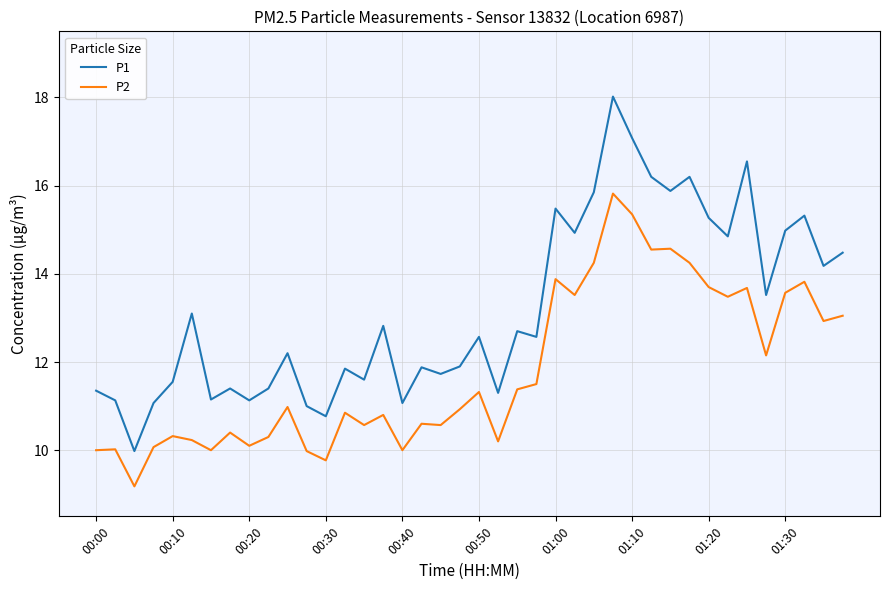

How many lines are shown in the chart?

2